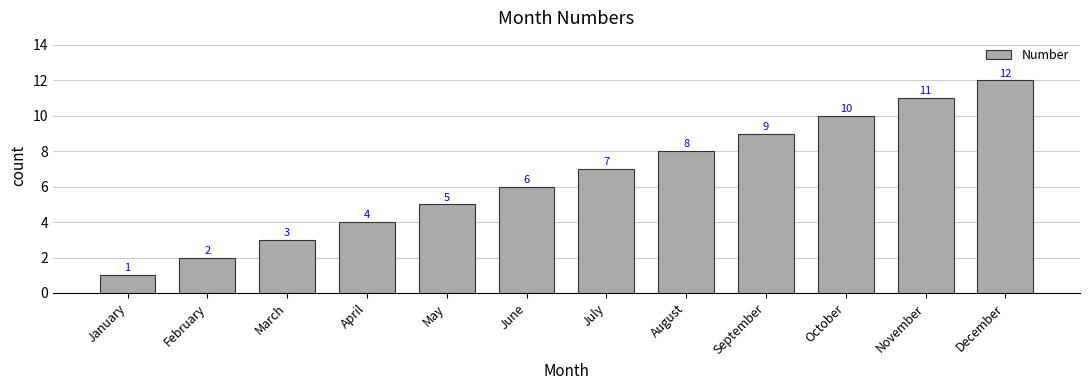

What is the sum of the values at August and January?

9